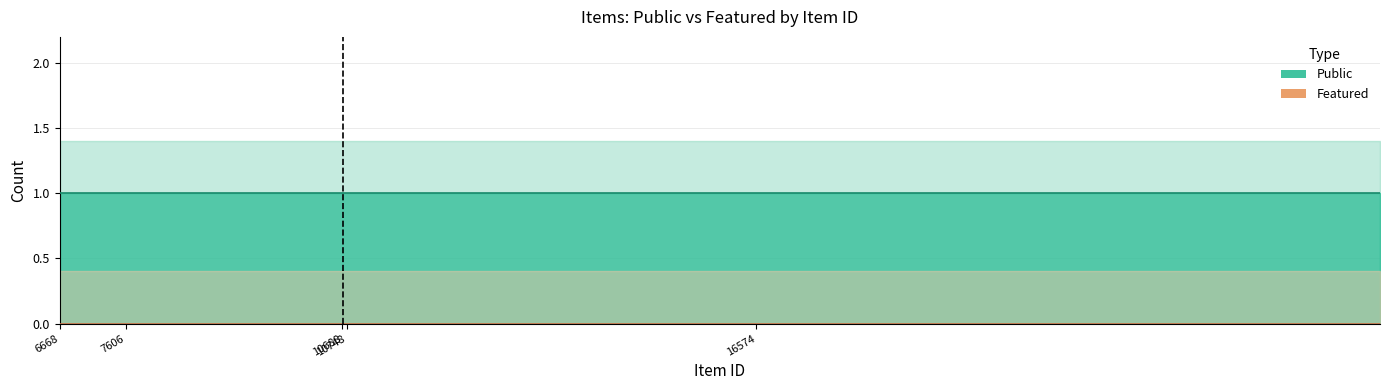

Between 10750 and 10691, which series saw the biggest shift?

public